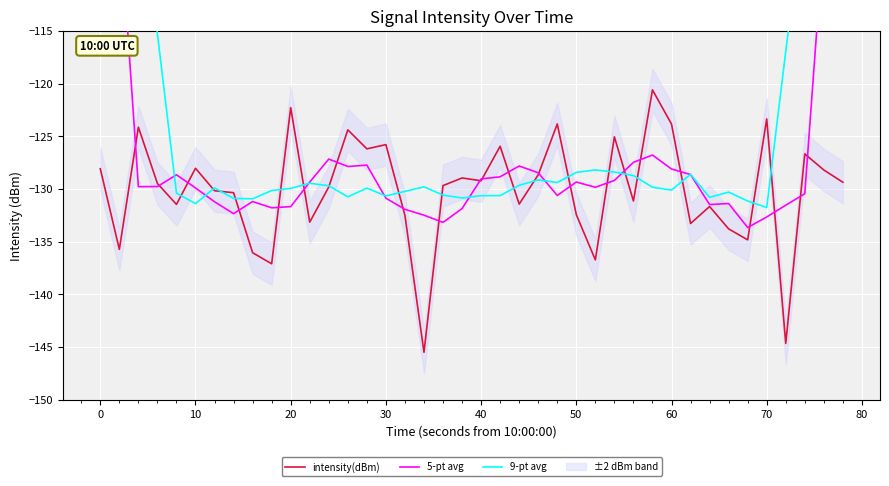

What is the minimum value for intensity(dBm)?

-145.5